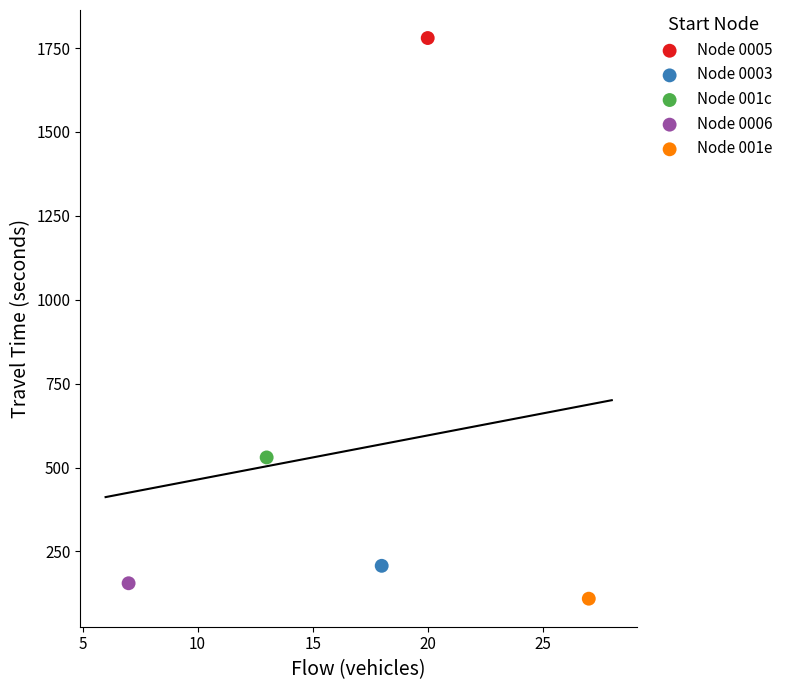

What are all the series names shown in the legend?

Node 0005, Node 0003, Node 001c, Node 0006, Node 001e